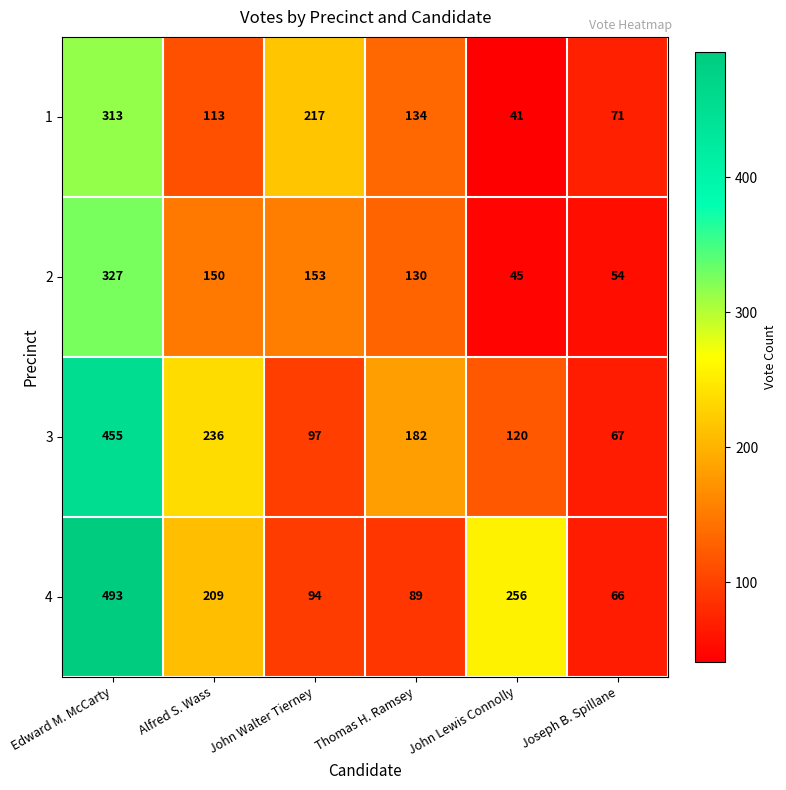

List the series in order of their peak value, lowest first.

1, 2, 3, 4